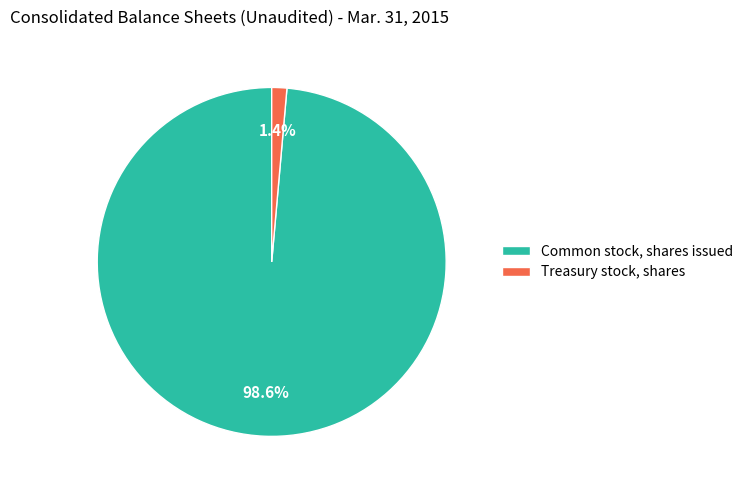

What portion of the pie excludes Treasury stock, shares?

98.6%